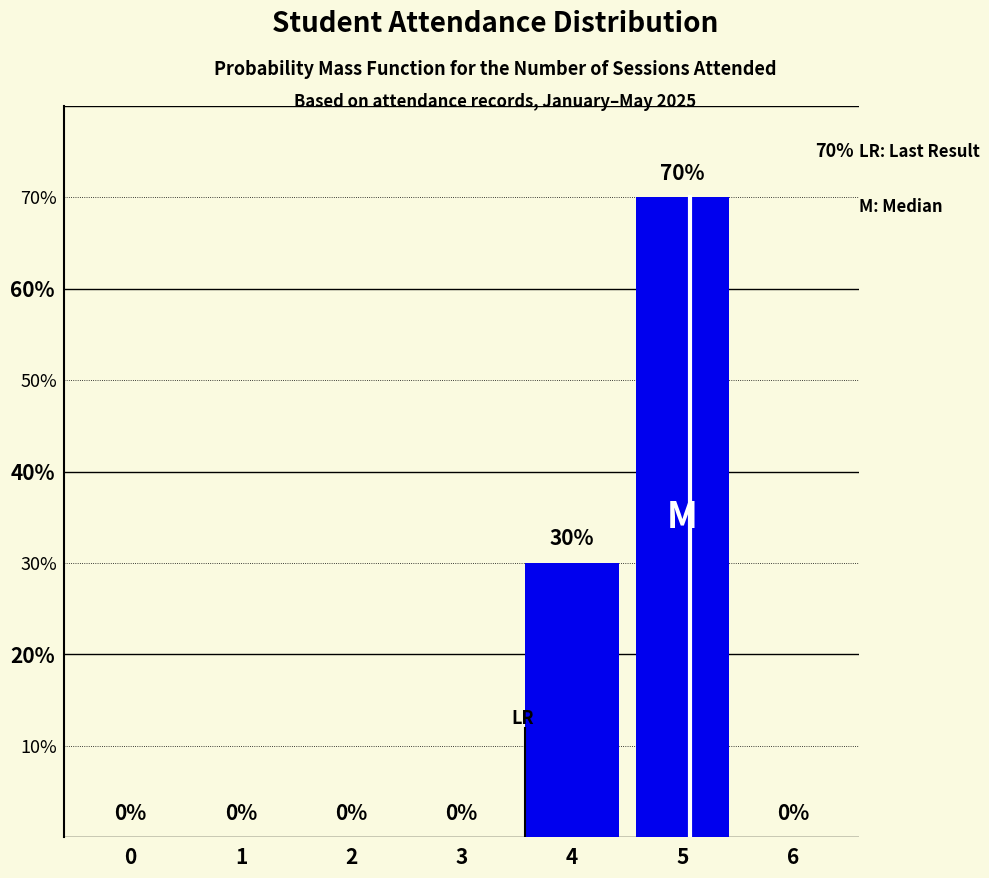

Reading left to right, list all the values displayed in this chart.

0=0	1=0	2=0	3=0	4=30	5=70	6=0